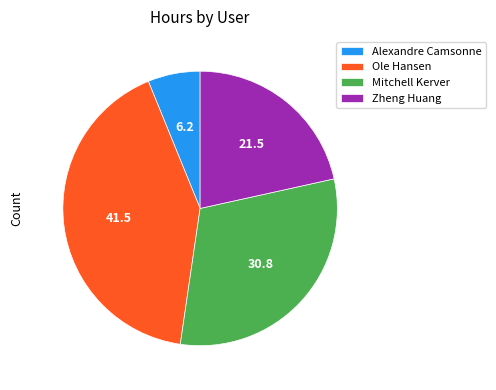

Approximately how many times larger is the value at Zheng Huang compared to Ole Hansen?

0.5